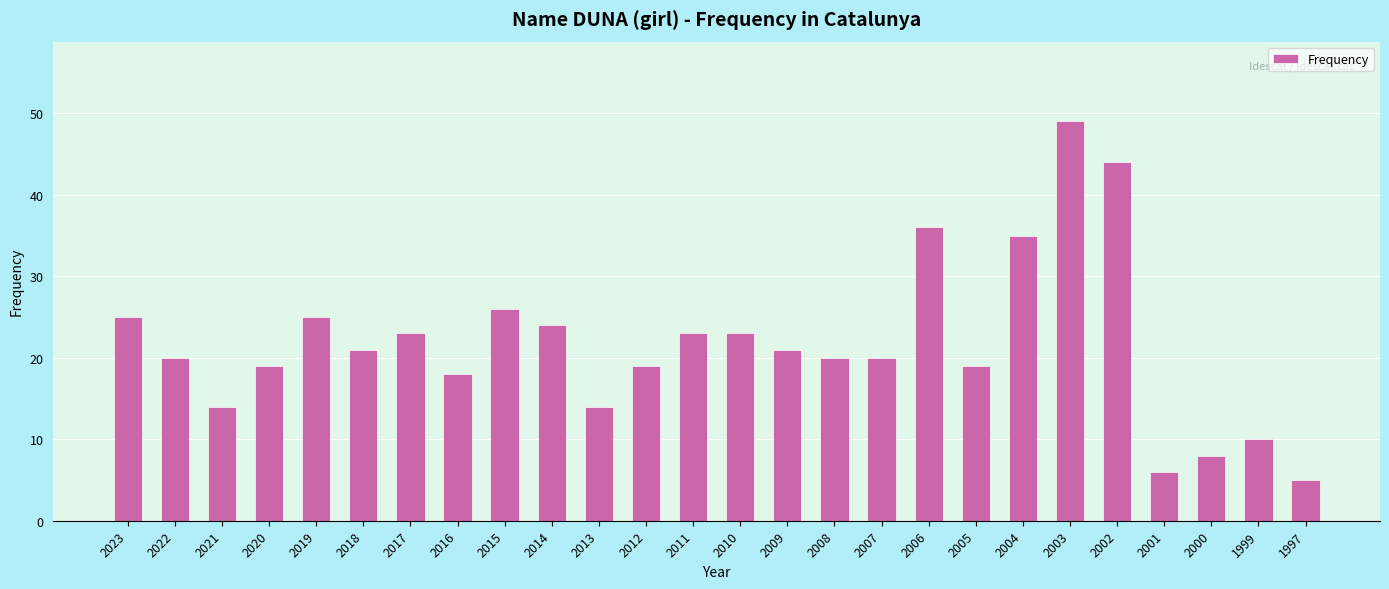

Read the value at 2015, to the nearest 10.

30